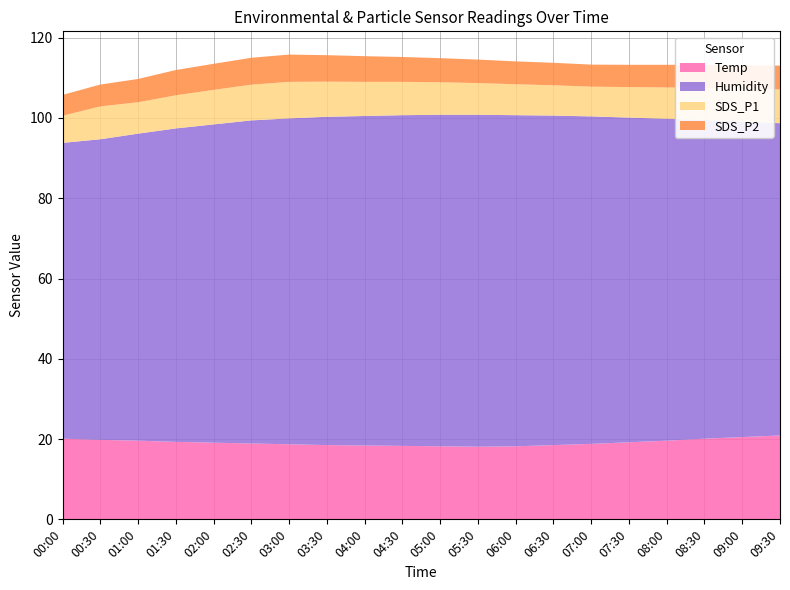

Reading right to left, what are all the values shown in this chart?

Temp: 09:30=20.9	09:00=20.5	08:30=20.1	08:00=19.6	07:30=19.2	07:00=18.8	06:30=18.5	06:00=18.2	05:30=18.1	05:00=18.2	04:30=18.3	04:00=18.4	03:30=18.5	03:00=18.7	02:30=18.9	02:00=19.1	01:30=19.3	01:00=19.6	00:30=19.8	00:00=20.1
Humidity: 09:30=77.8	09:00=78.6	08:30=79.4	08:00=80.2	07:30=80.9	07:00=81.6	06:30=82.1	06:00=82.5	05:30=82.7	05:00=82.6	04:30=82.4	04:00=82.1	03:30=81.8	03:00=81.2	02:30=80.5	02:00=79.3	01:30=78.1	01:00=76.5	00:30=74.9	00:00=73.7
SDS_P1: 09:30=8.4	09:00=8.2	08:30=8.0	08:00=7.8	07:30=7.6	07:00=7.4	06:30=7.5	06:00=7.7	05:30=7.9	05:00=8.1	04:30=8.3	04:00=8.5	03:30=8.8	03:00=9.1	02:30=8.9	02:00=8.6	01:30=8.2	01:00=7.8	00:30=8.2	00:00=6.8
SDS_P2: 09:30=6.0	09:00=5.8	08:30=5.8	08:00=5.7	07:30=5.5	07:00=5.5	06:30=5.6	06:00=5.7	05:30=5.8	05:00=6.0	04:30=6.2	04:00=6.4	03:30=6.6	03:00=6.8	02:30=6.7	02:00=6.5	01:30=6.3	01:00=5.8	00:30=5.5	00:00=5.2